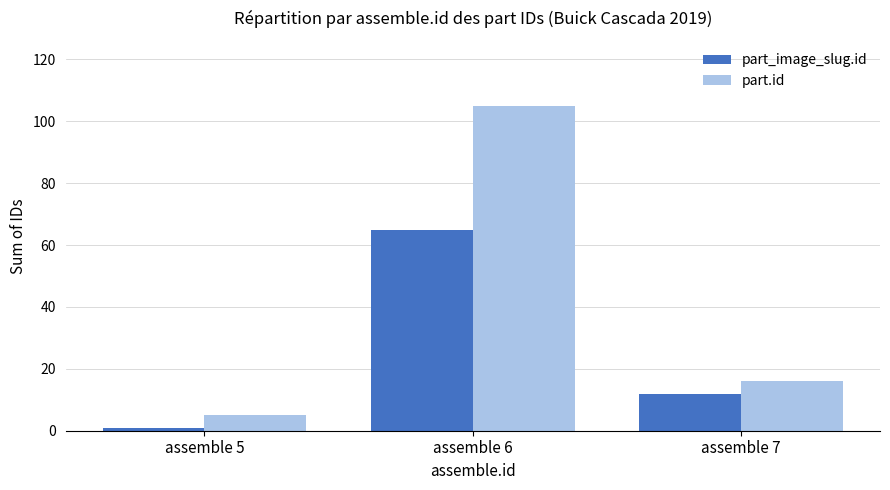

Which series has the largest range (max minus min)?

part.id